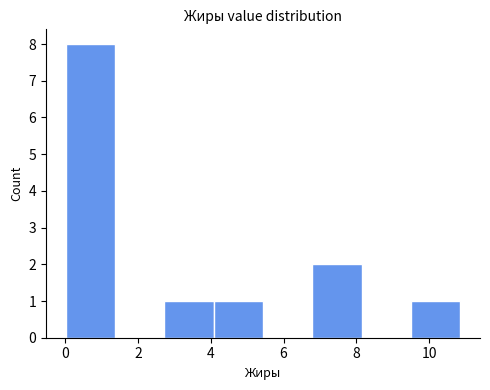

Reading left to right, list every bar in this chart as the range it spans on the x-axis followed by its height. Neither the bar edges nor the heights are printed on the chart, so give them approximately, as read against the axes.

0.0 to 1.4: 8
1.4 to 2.8: 0
2.8 to 4.0: 1
4.0 to 5.4: 1
5.4 to 6.8: 0
6.8 to 8.2: 2
8.2 to 9.6: 0
9.6 to 10.8: 1